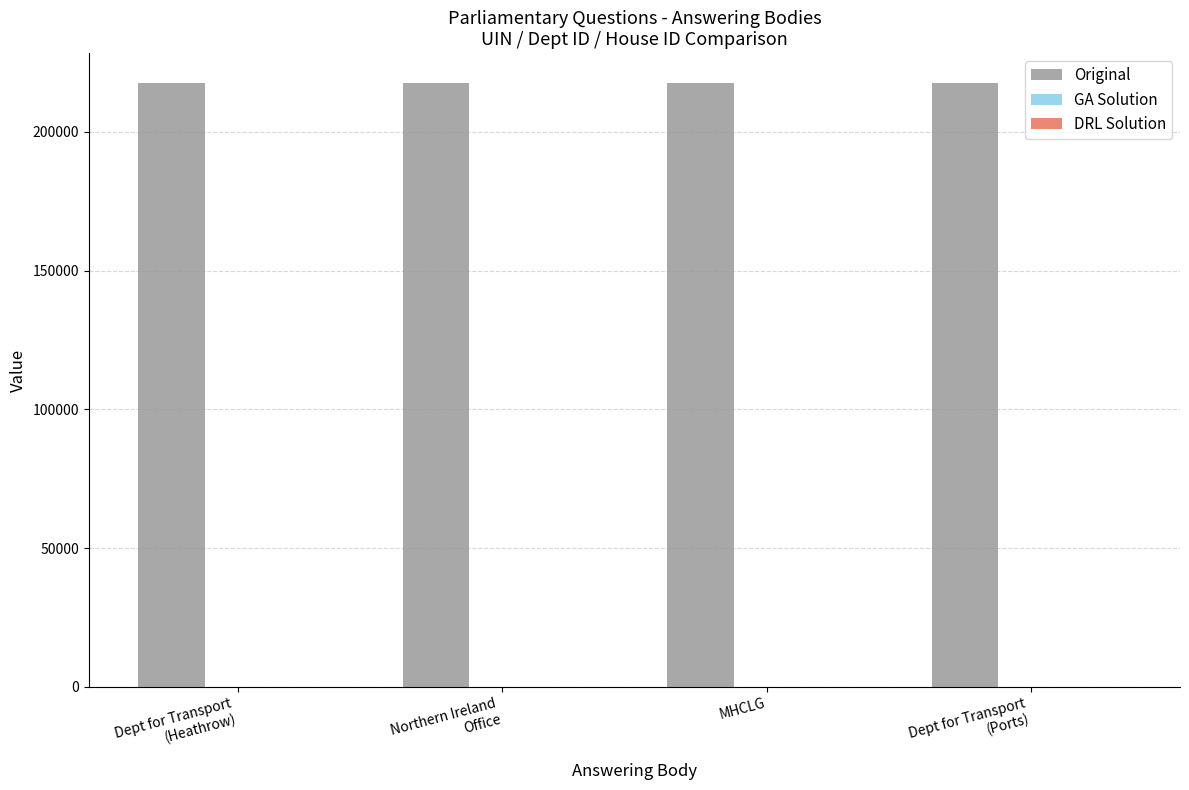

What is the highest value of the Original series?

217493